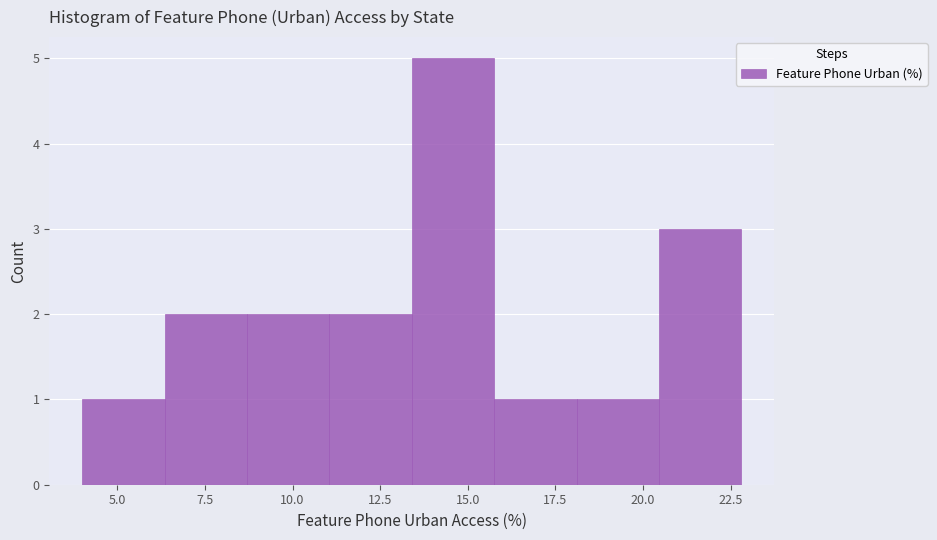

Which range on the x-axis has the tallest bar?

13.5 to 16.0